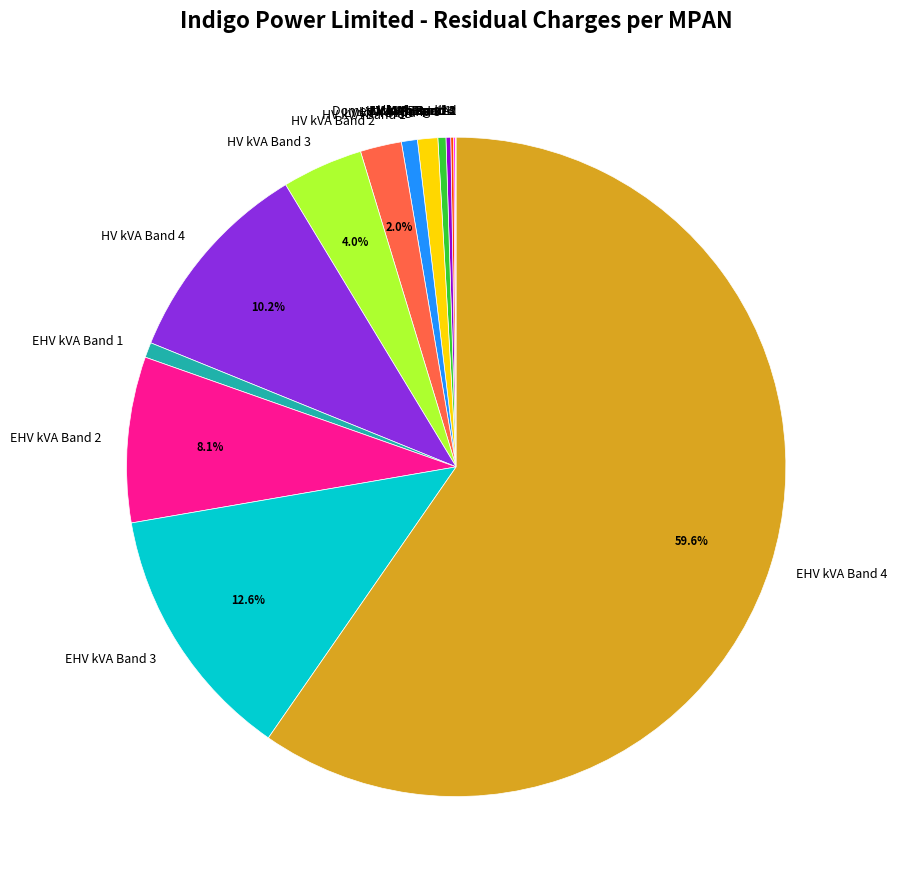

To the nearest percent, what is the average slice percentage?

6%